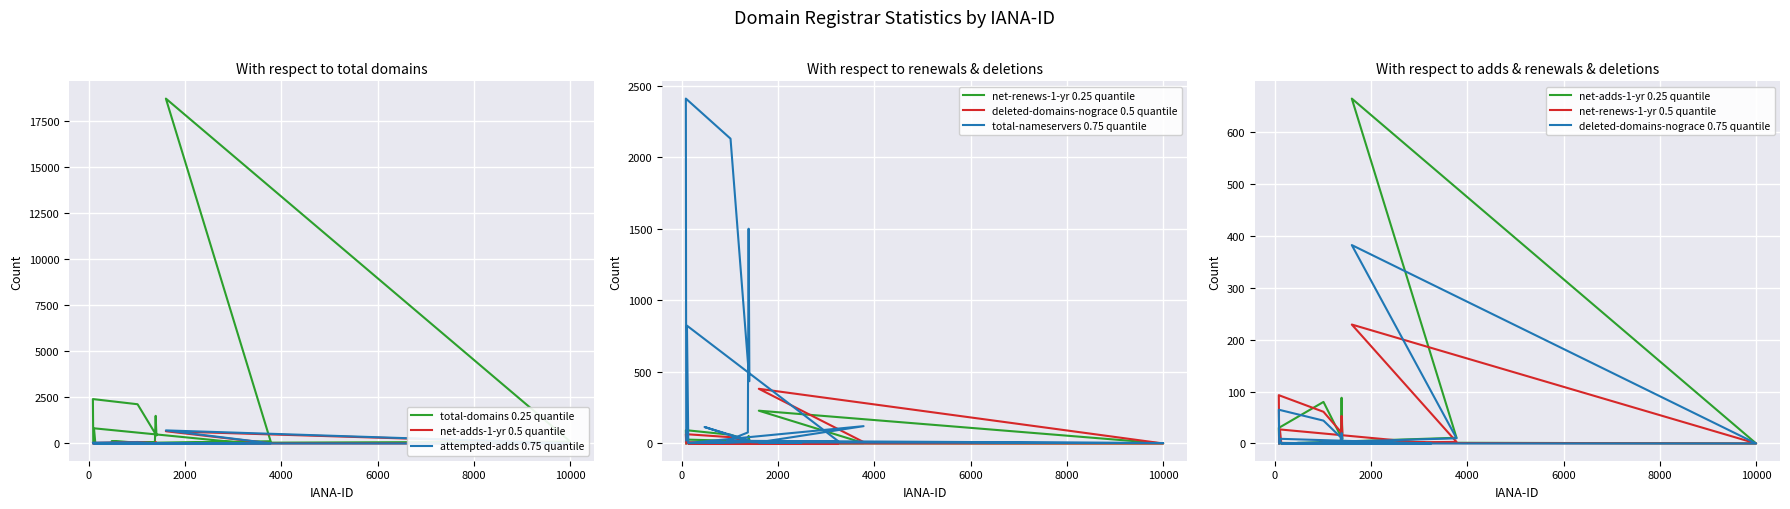

What are all the series names shown in the legend?

total-domains, attempted-adds, net-renews-1-yr, total-nameservers, net-adds-1-yr, deleted-domains-nograce